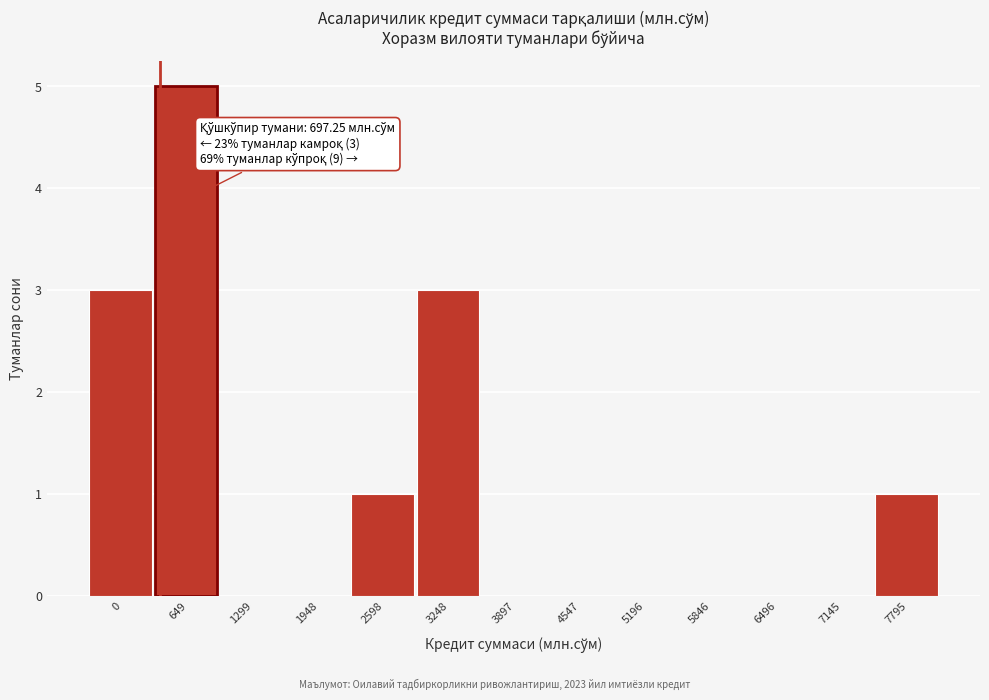

Reading left to right, transcribe all the data shown in this chart.

0=3	649=5	1299=0	1948=0	2598=1	3248=3	3897=0	4547=0	5196=0	5846=0	6496=0	7145=0	7795=1